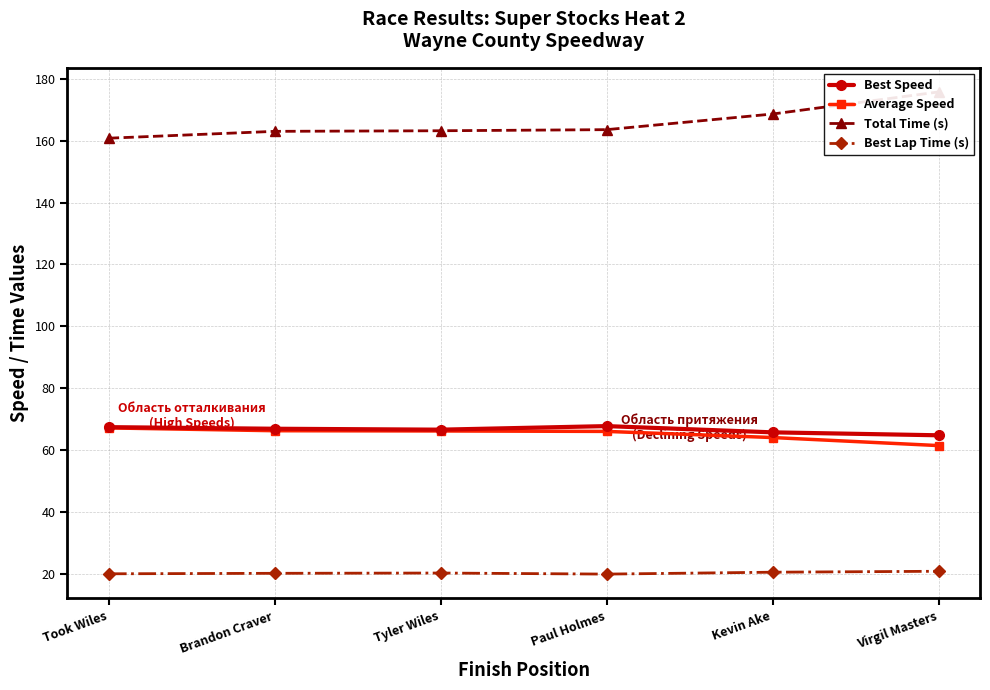

At which category does the chart reach its peak across all series?

Virgil Masters